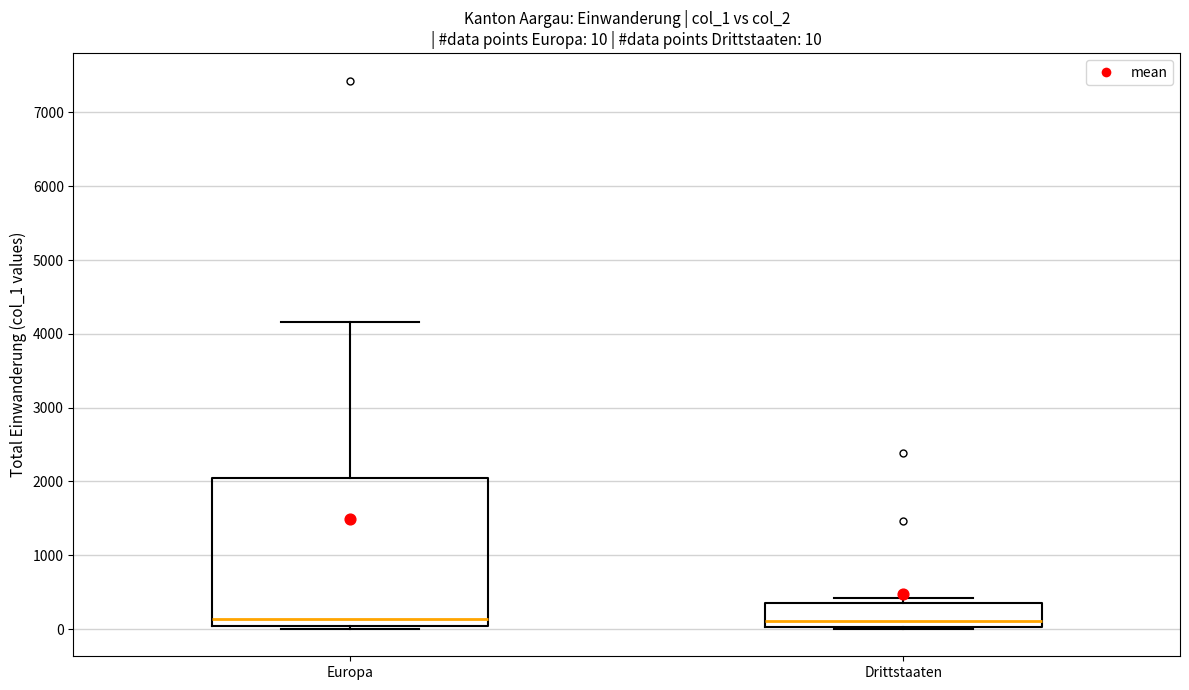

Which box is the tallest, from its lower edge to its upper edge?

Europa